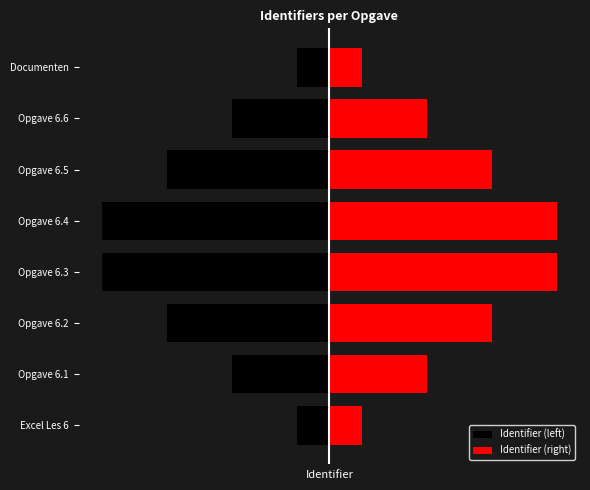

Rank the series by their maximum value, from lowest to highest.

Identifier (left), Identifier (right)